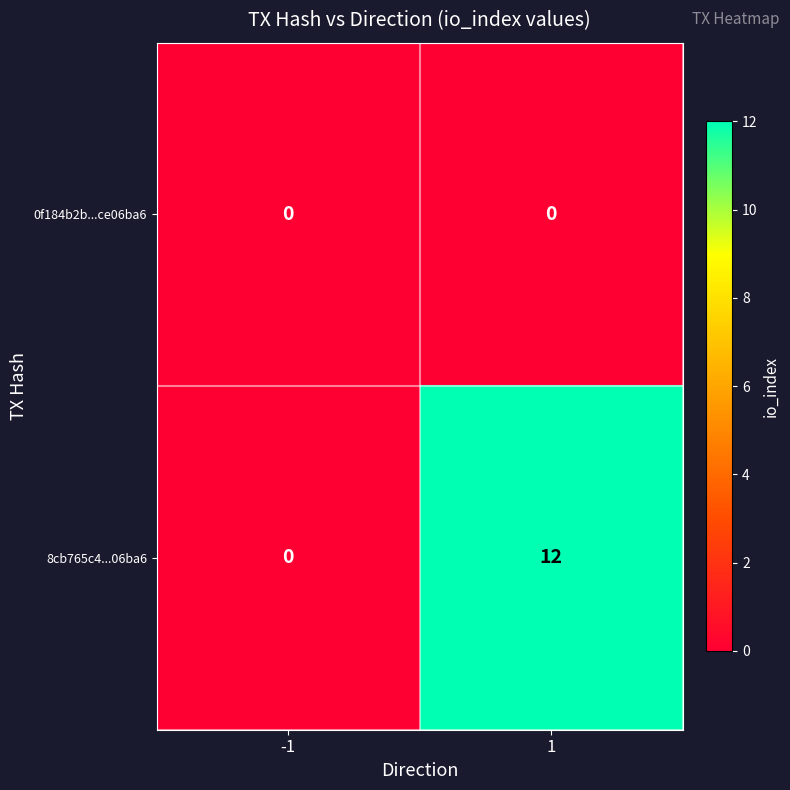

Which series has the widest spread of values?

8cb765c4...06ba6